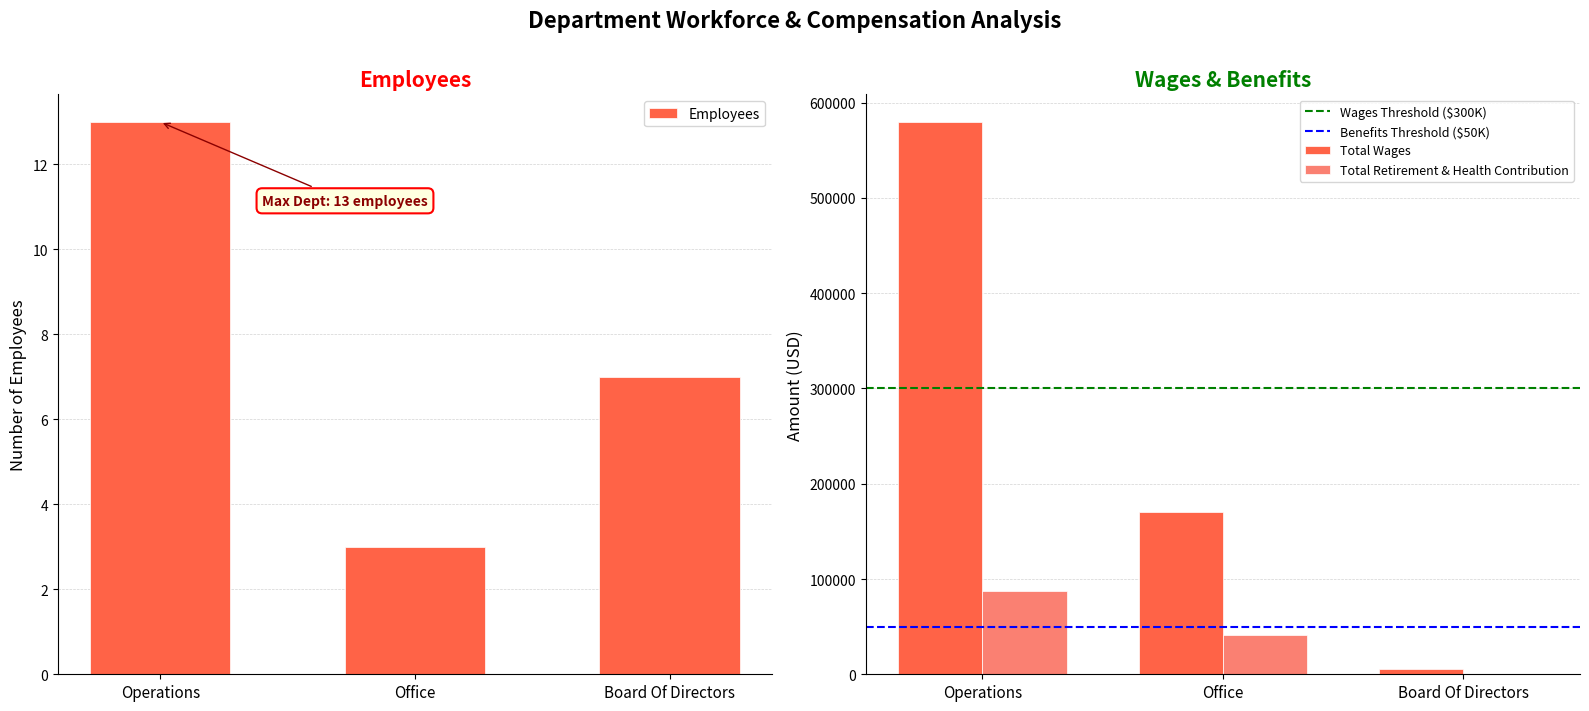

True or false: Total Wages has a value of 579703 at Operations.

True